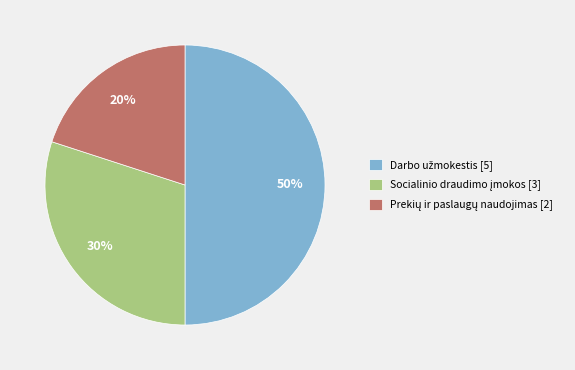

To the nearest percent, what is the difference between the largest and smallest slice percentages?

30%